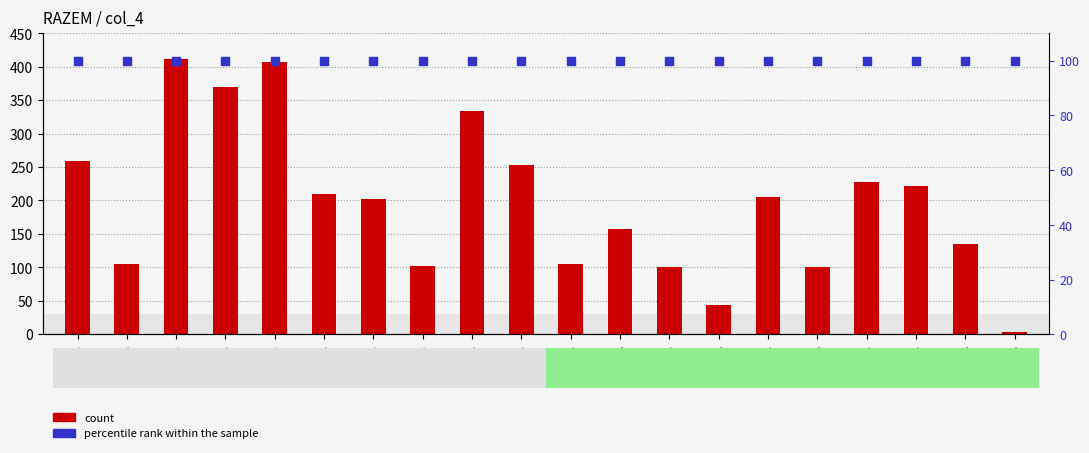

Which series has the widest spread of Y values?

count